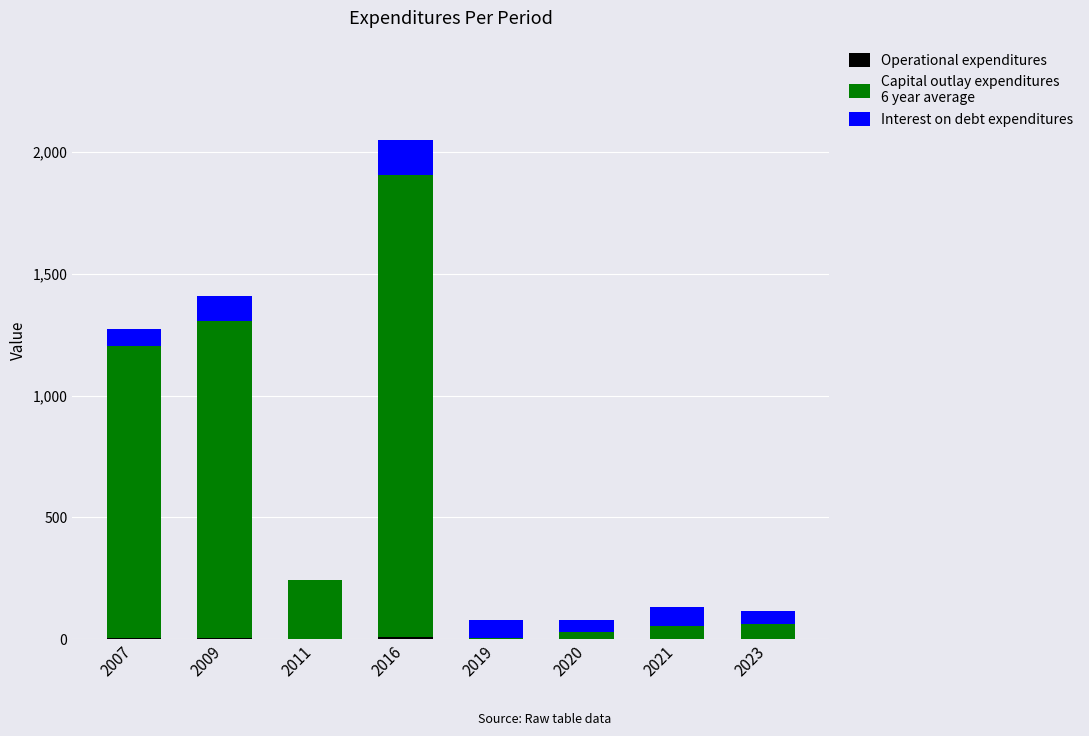

At which category is the sum across all series the highest?

2016